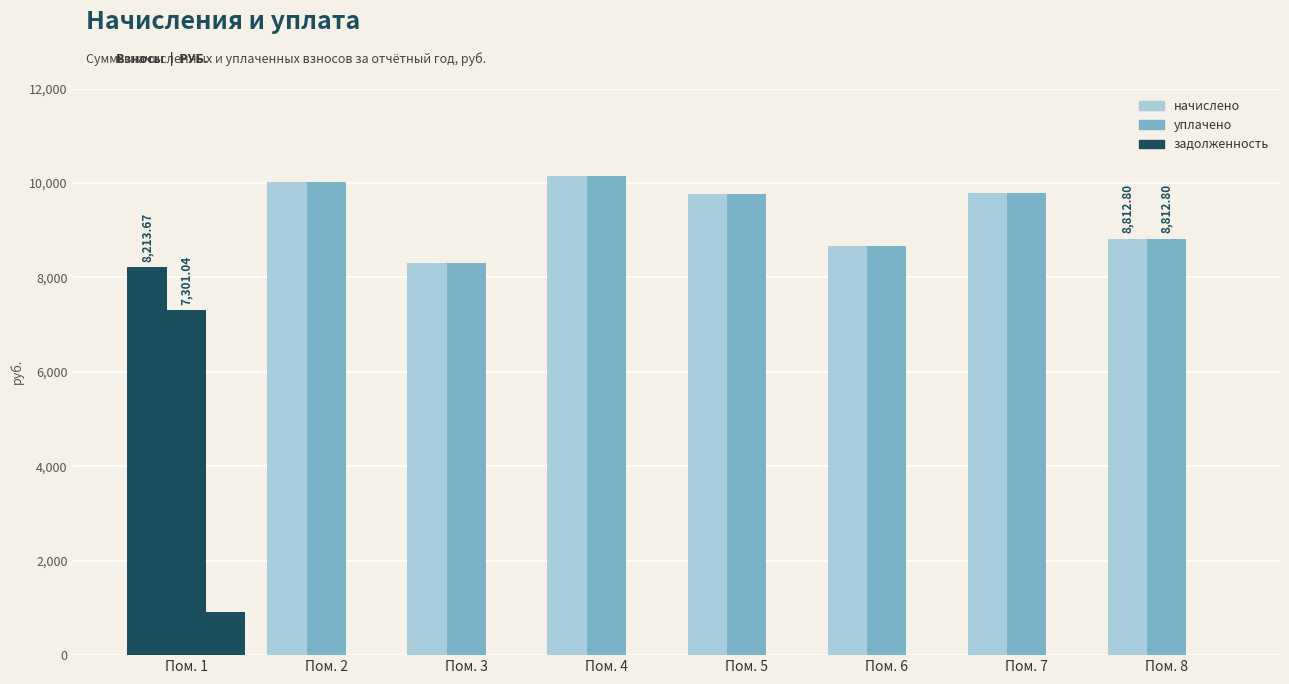

The value of уплачено at Пом. 7 is 9792.0. True or false?

True